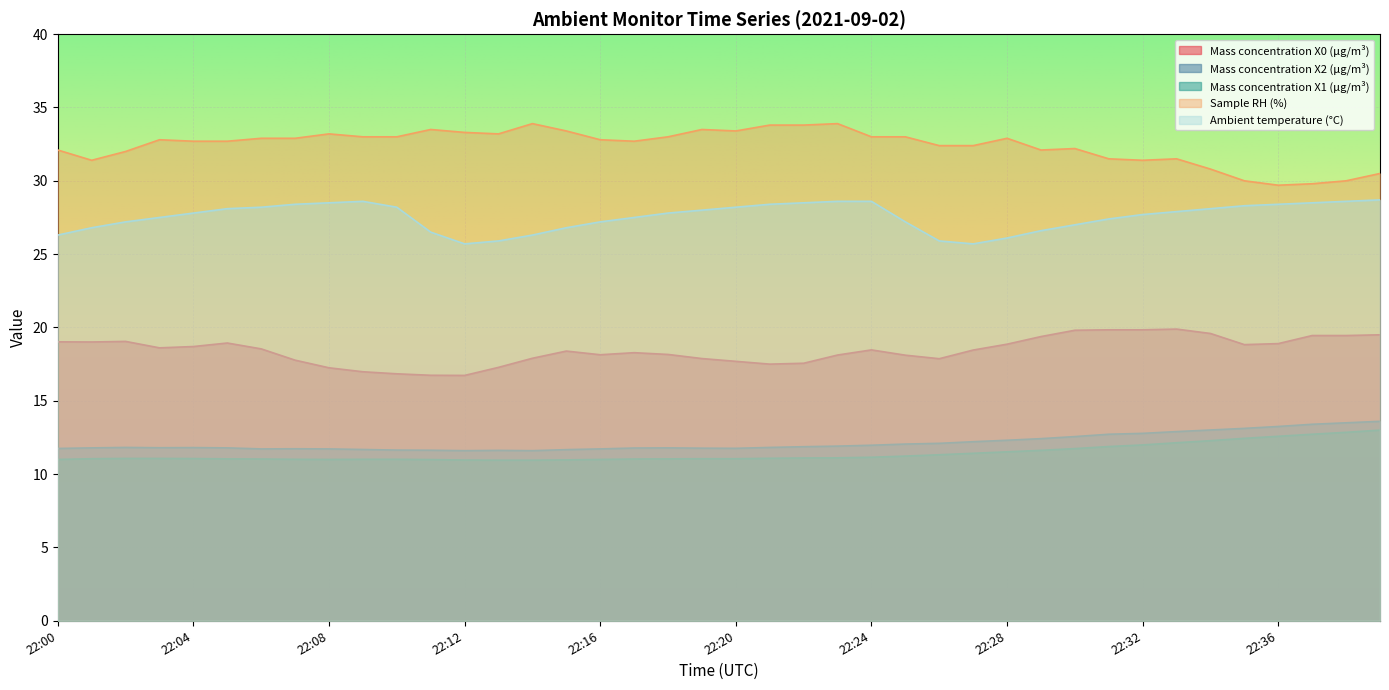

At which category does Mass concentration X0 (μg/m³) reach its first local valley?

22:01